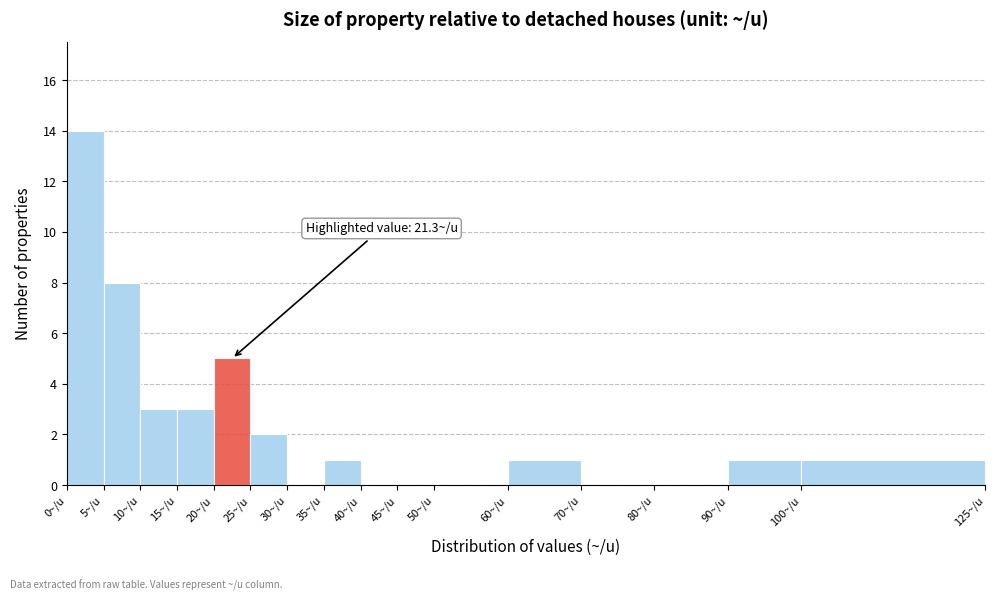

Over which range of the x-axis is the bar tallest?

0 to 5